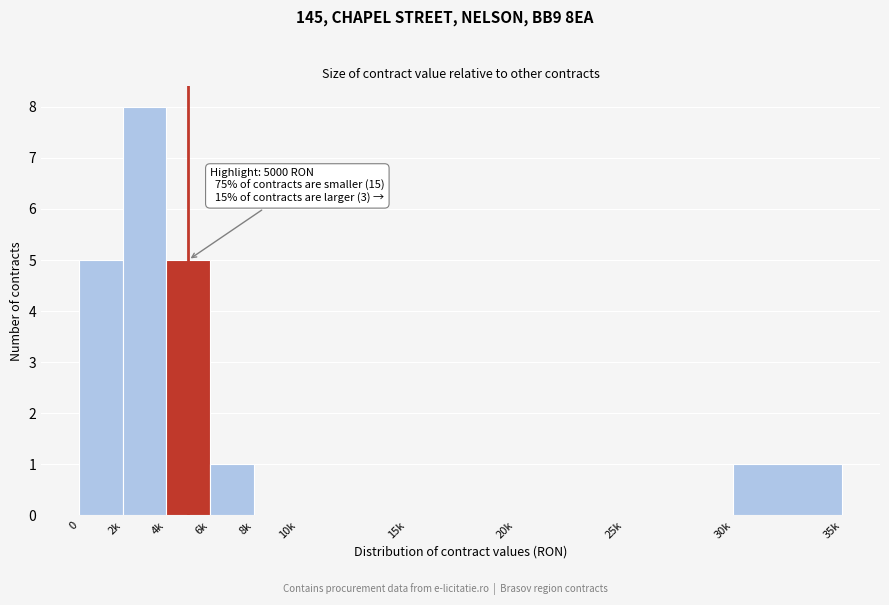

At which category does the chart reach its peak across all series?

2k